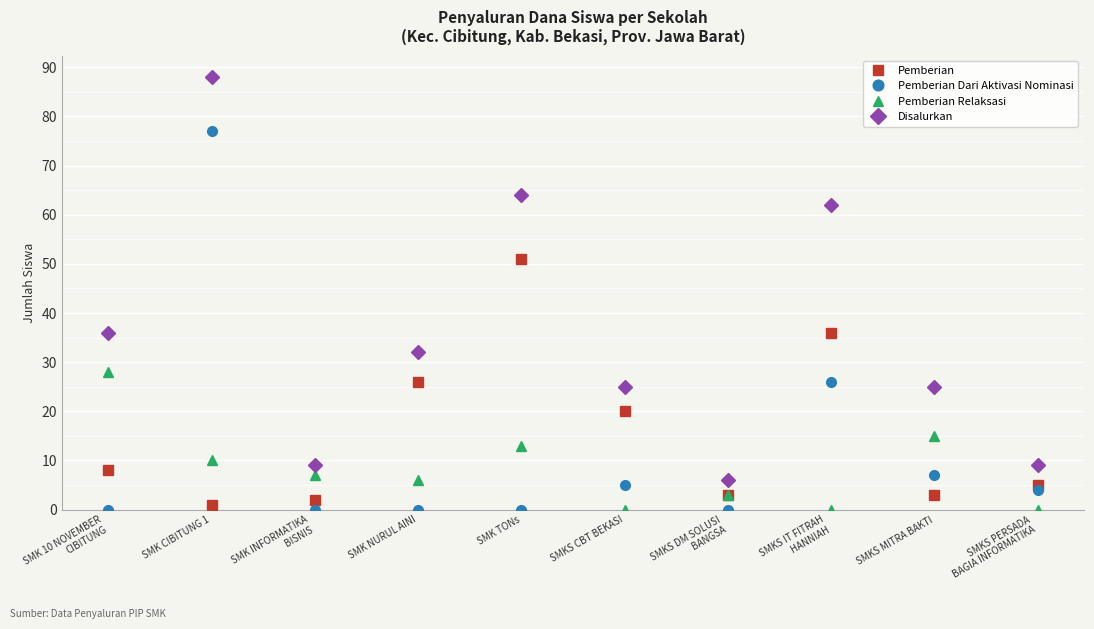

The value of Pemberian at SMKS IT FITRAH
HANNIAH is 16. True or false?

False